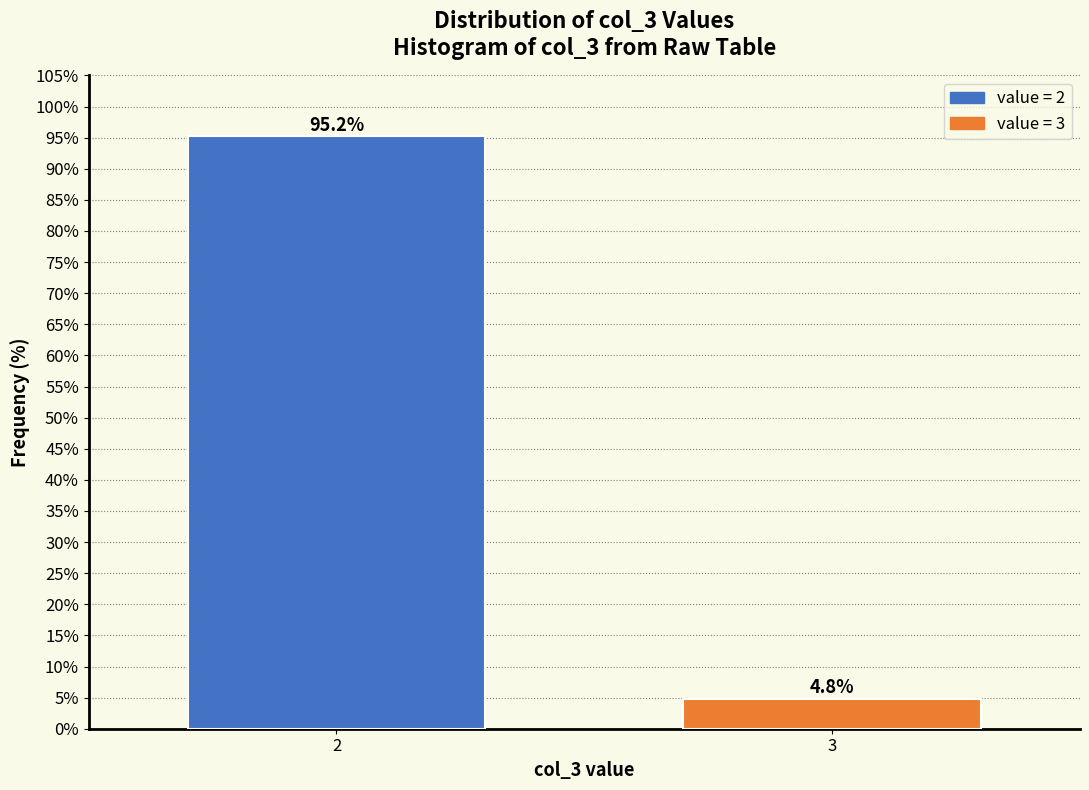

Reading right to left, transcribe all the data shown in this chart.

3=4.8	2=95.2